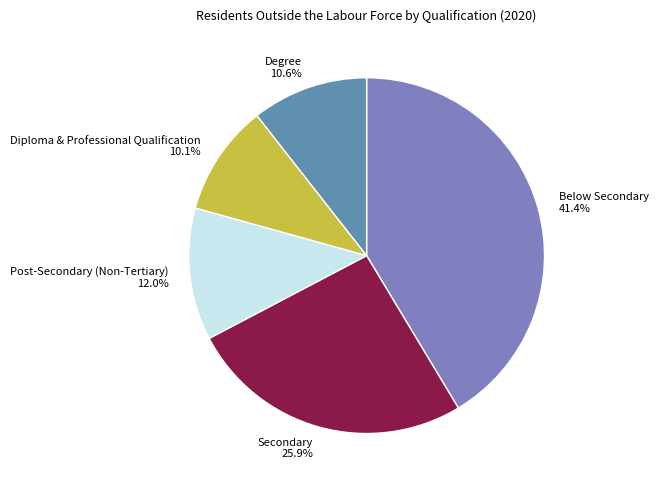

To the nearest percent, what is the difference between the Below Secondary and Diploma & Professional Qualification slice percentages?

31%